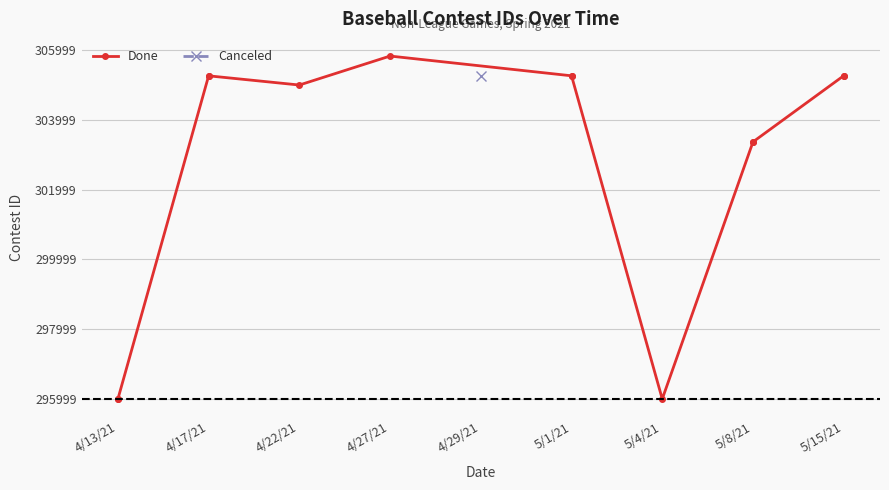

The chart shows a value of 12197 at 5/1/21. True or false?

False